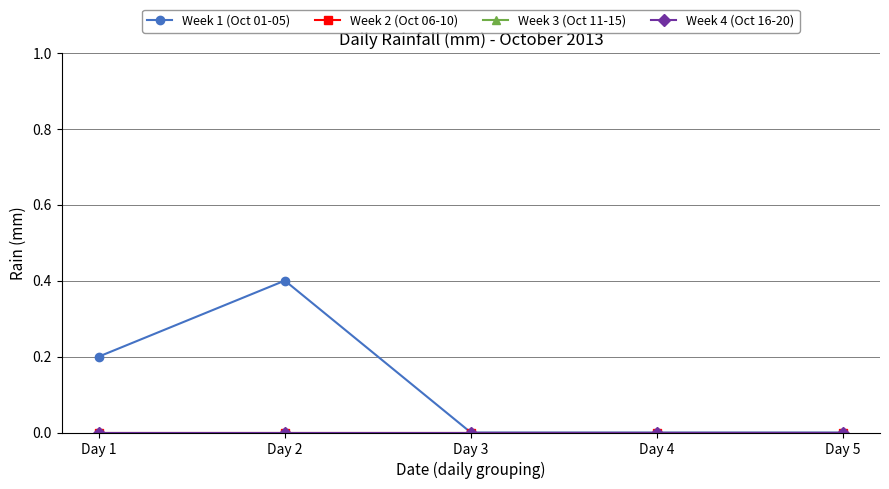

Does the chart have visible grid lines?

Yes